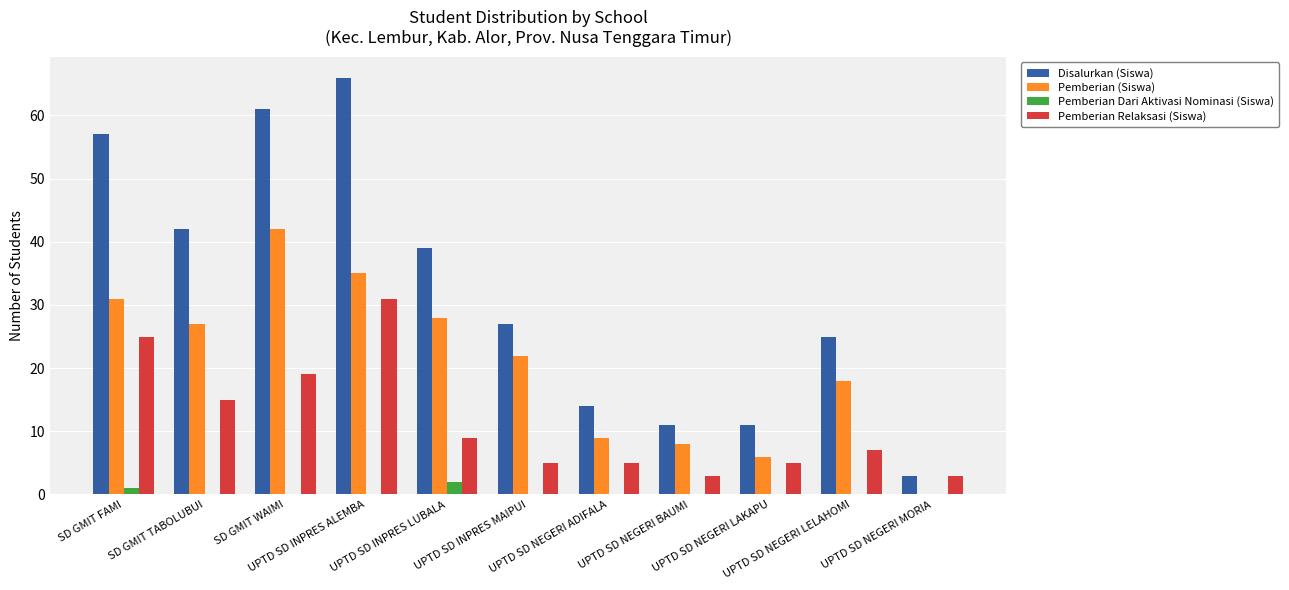

Which series has the largest total across all categories?

Disalurkan (Siswa)